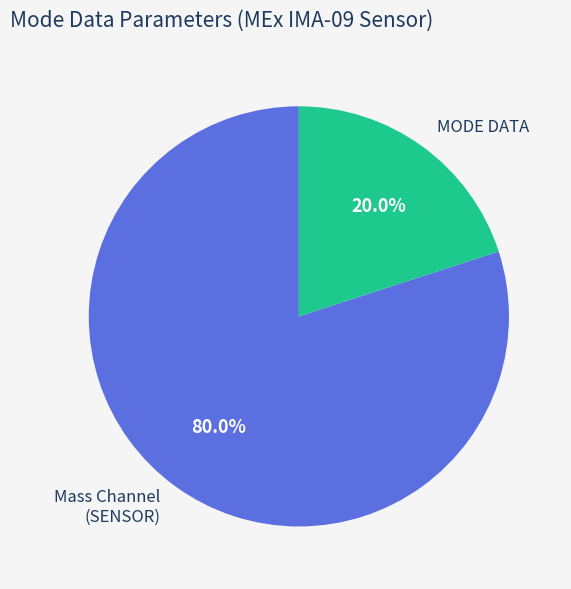

Rank the categories by value from highest to lowest.

Mass Channel (SENSOR), MODE DATA